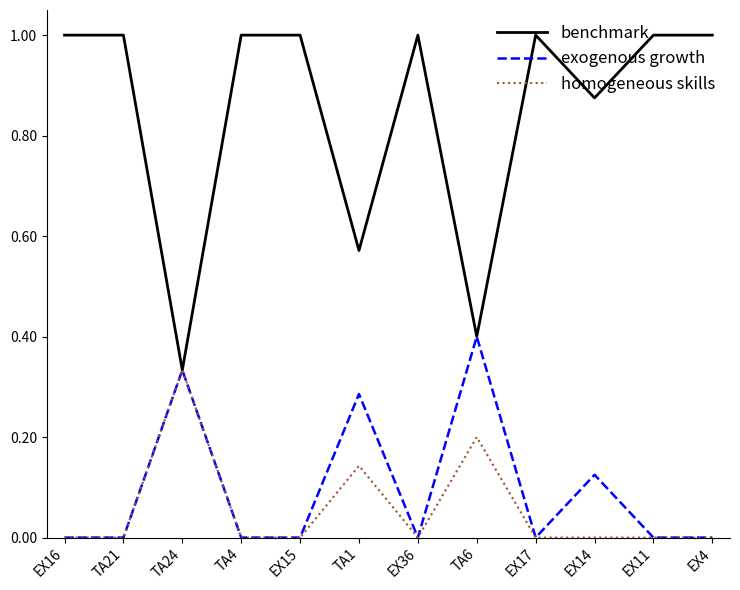

What is the sum of all homogeneous skills values?

0.7